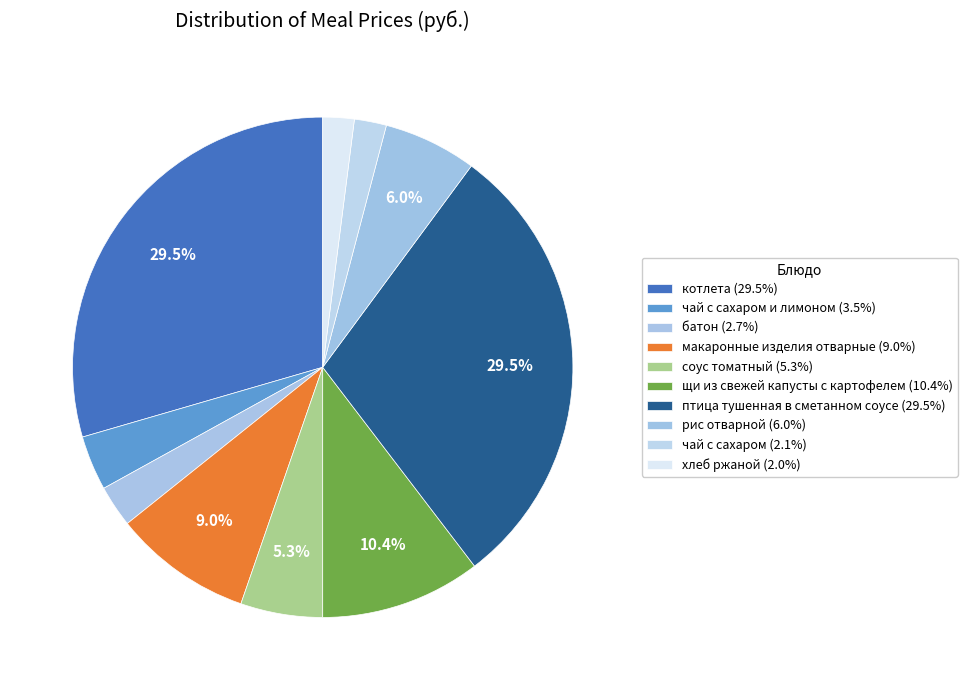

Is there any slice that represents more than half of the pie?

No